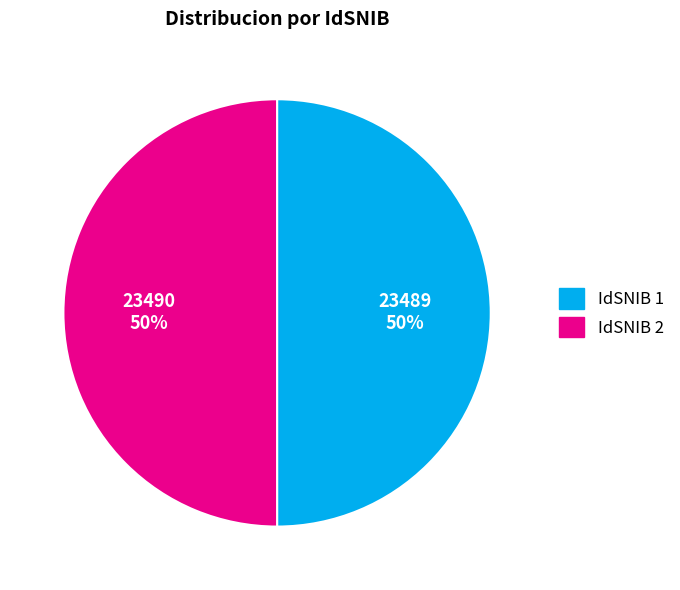

To the nearest percent, what is the average slice percentage?

50%